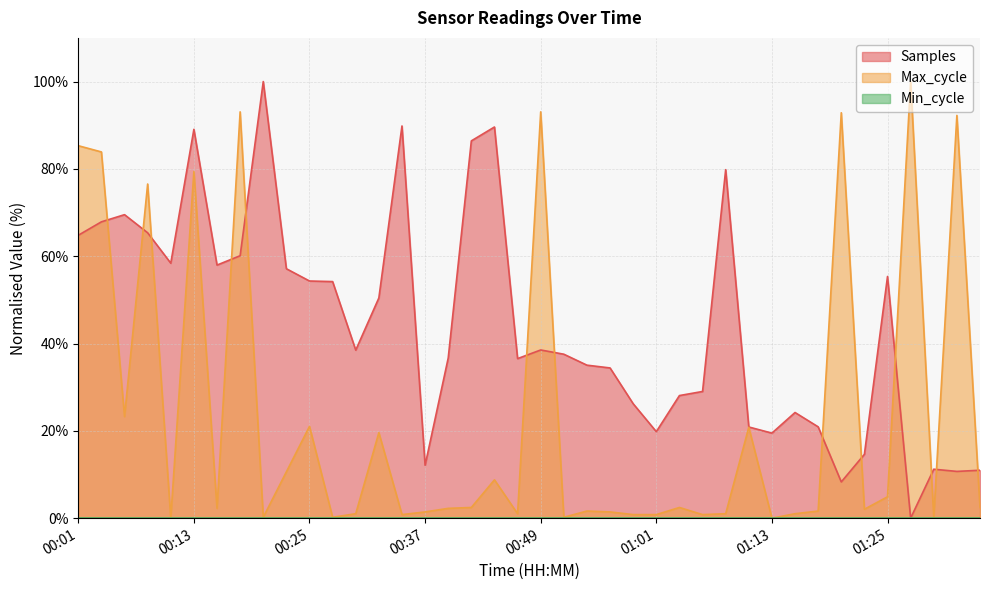

Reading left to right, extract all data points from this chart.

Samples: 64.8	67.9	69.5	65.4	58.4	89.1	58.0	60.1	100.0	57.1	54.3	54.2	38.5	50.4	89.8	12.1	36.7	86.4	89.6	36.5	38.5	37.6	35.0	34.4	26.2	19.8	28.1	29.0	79.8	20.9	19.5	24.2	20.9	8.3	14.6	55.4	0.0	11.2	10.7	11.0
Max_cycle: 85.3	83.9	23.3	76.5	0.0	79.4	2.2	93.1	0.2	10.6	21.0	0.2	1.0	19.6	0.8	1.4	2.2	2.4	8.8	1.0	93.1	0.2	1.6	1.4	0.8	0.8	2.4	0.8	1.0	20.8	0.0	1.0	1.6	92.9	2.0	4.9	100.0	0.2	92.2	2.4